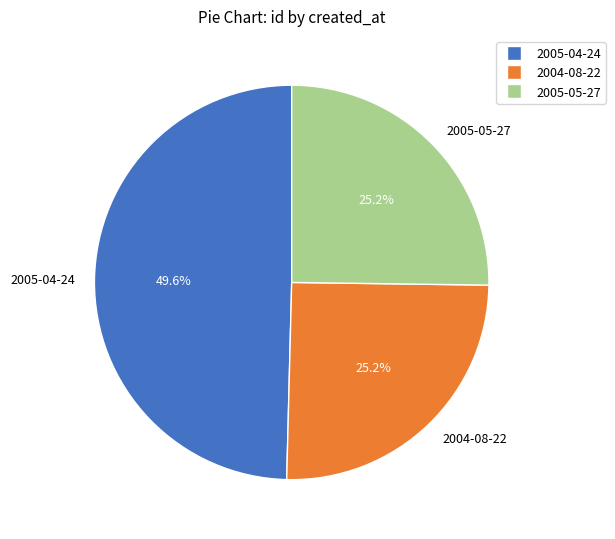

True or false: 2005-04-24 accounts for 38% of the total.

False